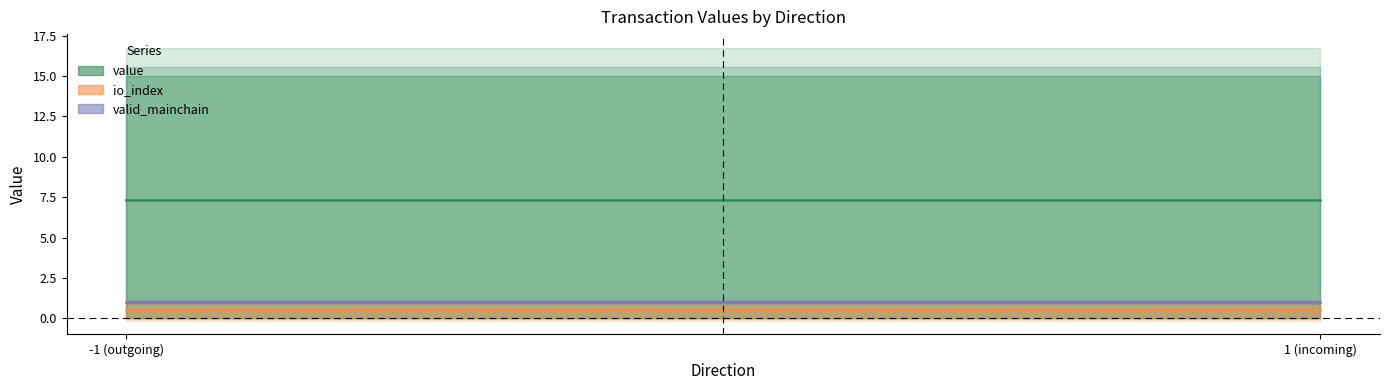

Where is io_index nearest to the value 0?

-1 (outgoing)